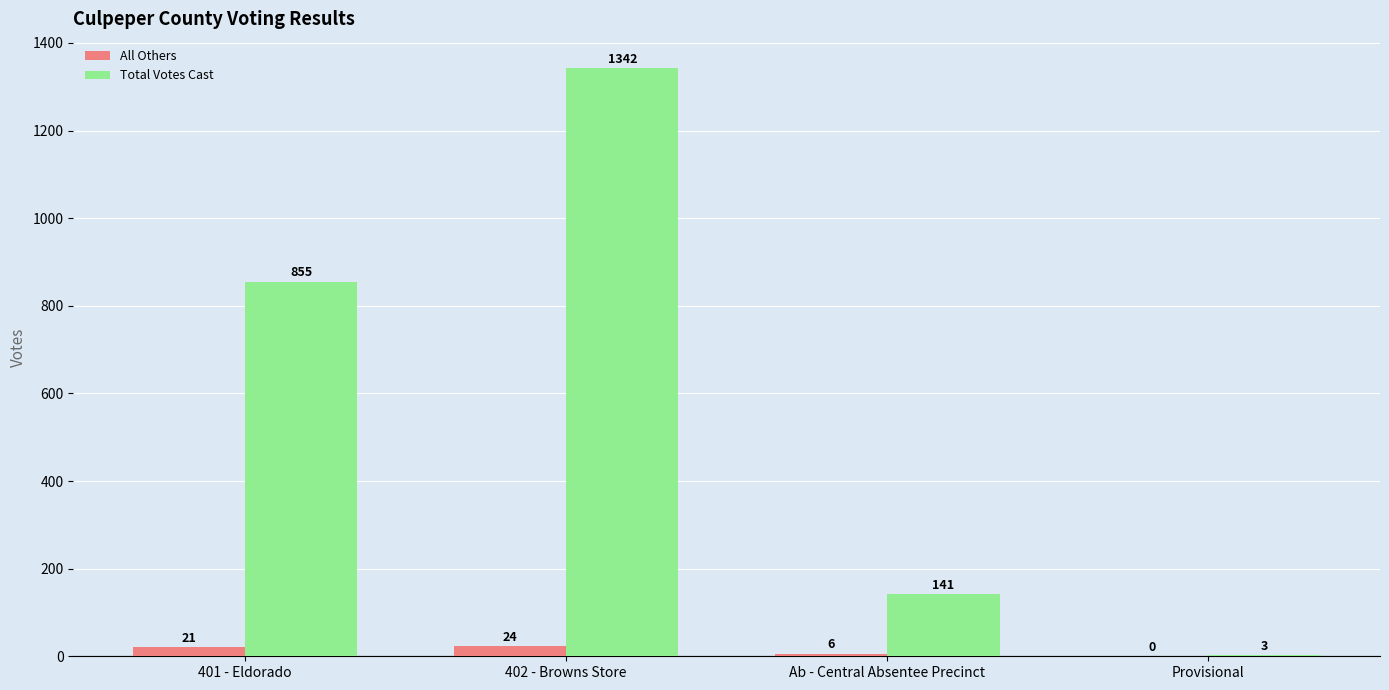

How many groups of bars are there?

4